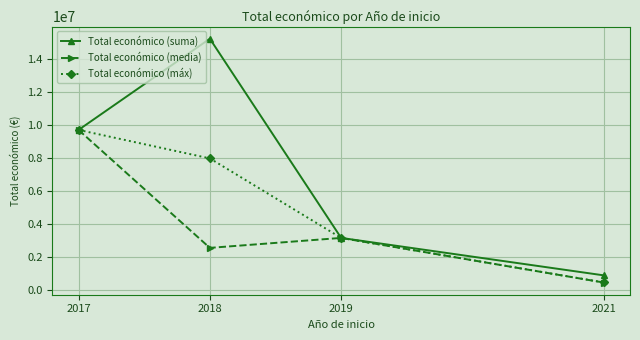

Rank the series at 2018 from lowest to highest value.

Total económico (media), Total económico (máx), Total económico (suma)